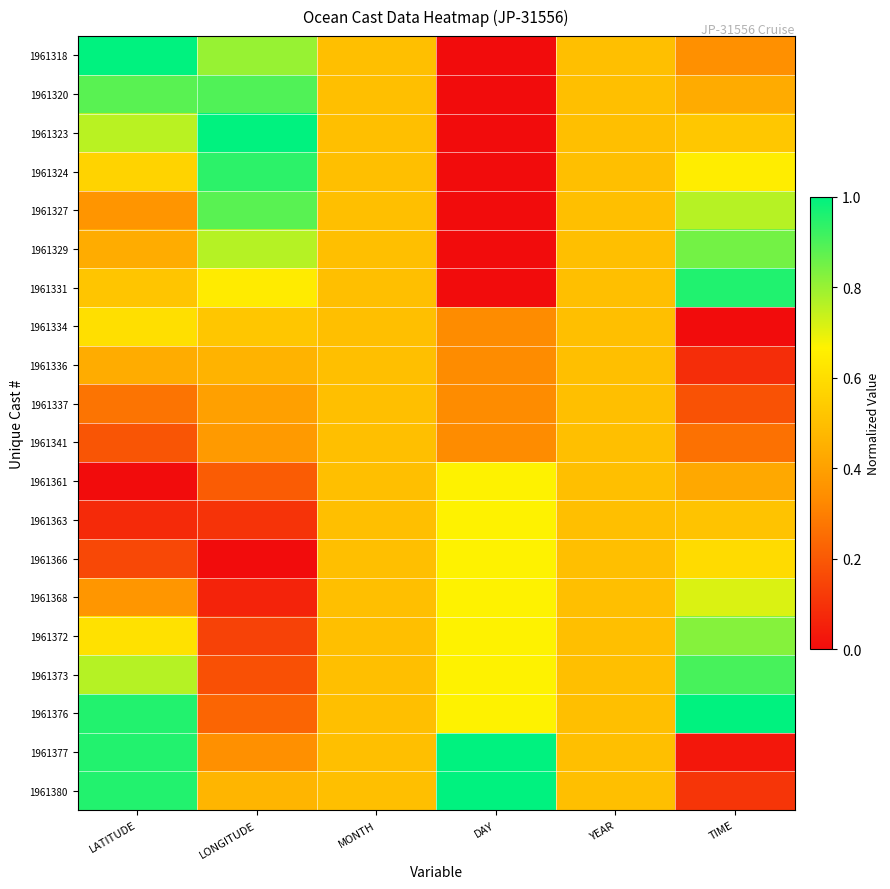

Which series has the largest total across all categories?

1961376